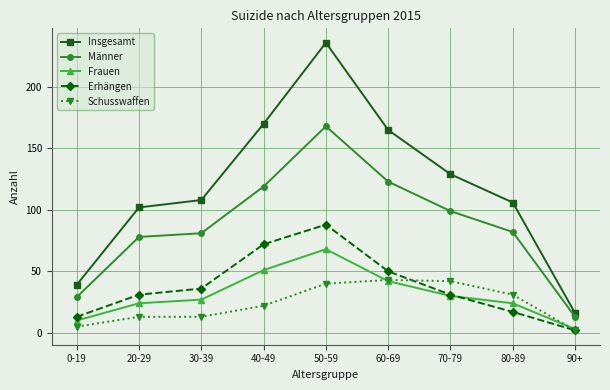

What is the difference between the second highest and minimum values in the Insgesamt series?

154